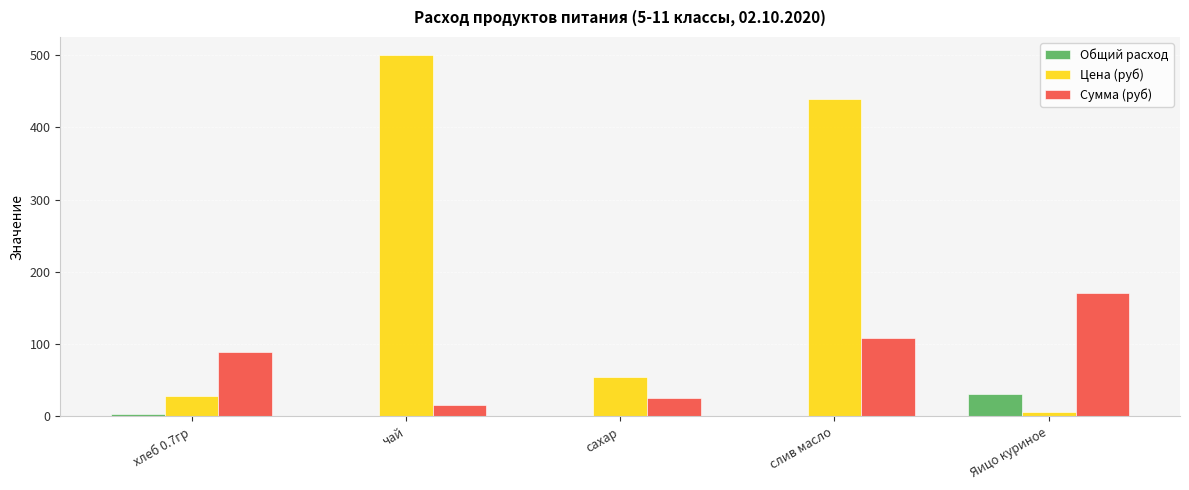

Which category has the highest value across all series?

чай